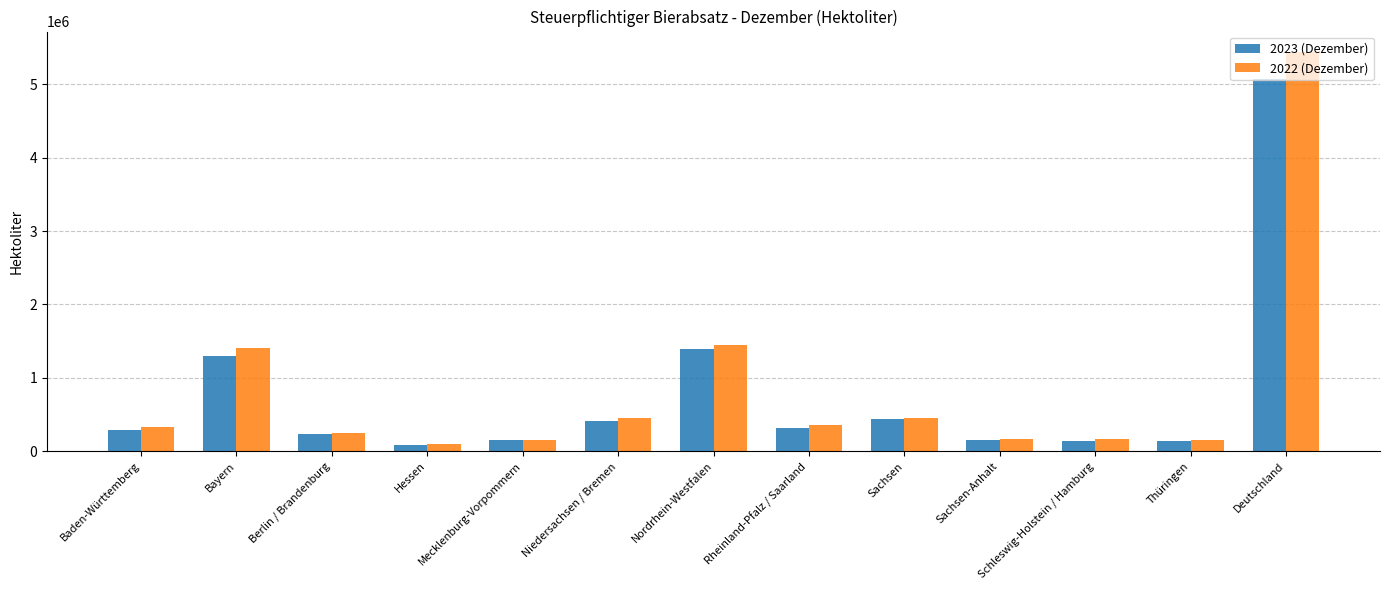

Which series has the widest spread of values?

2022 (Dezember)